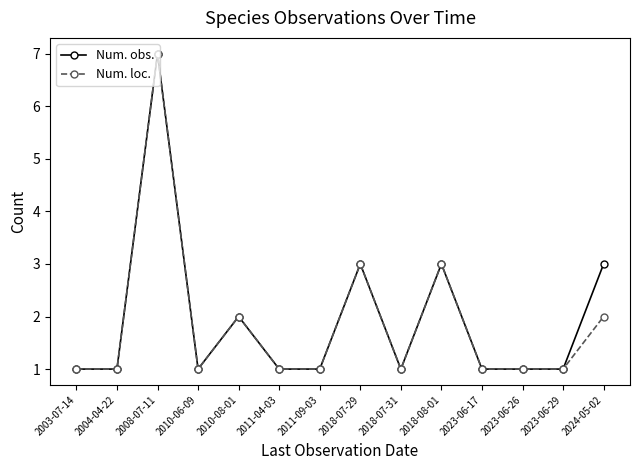

What is the sum of all Num. obs. values?

27